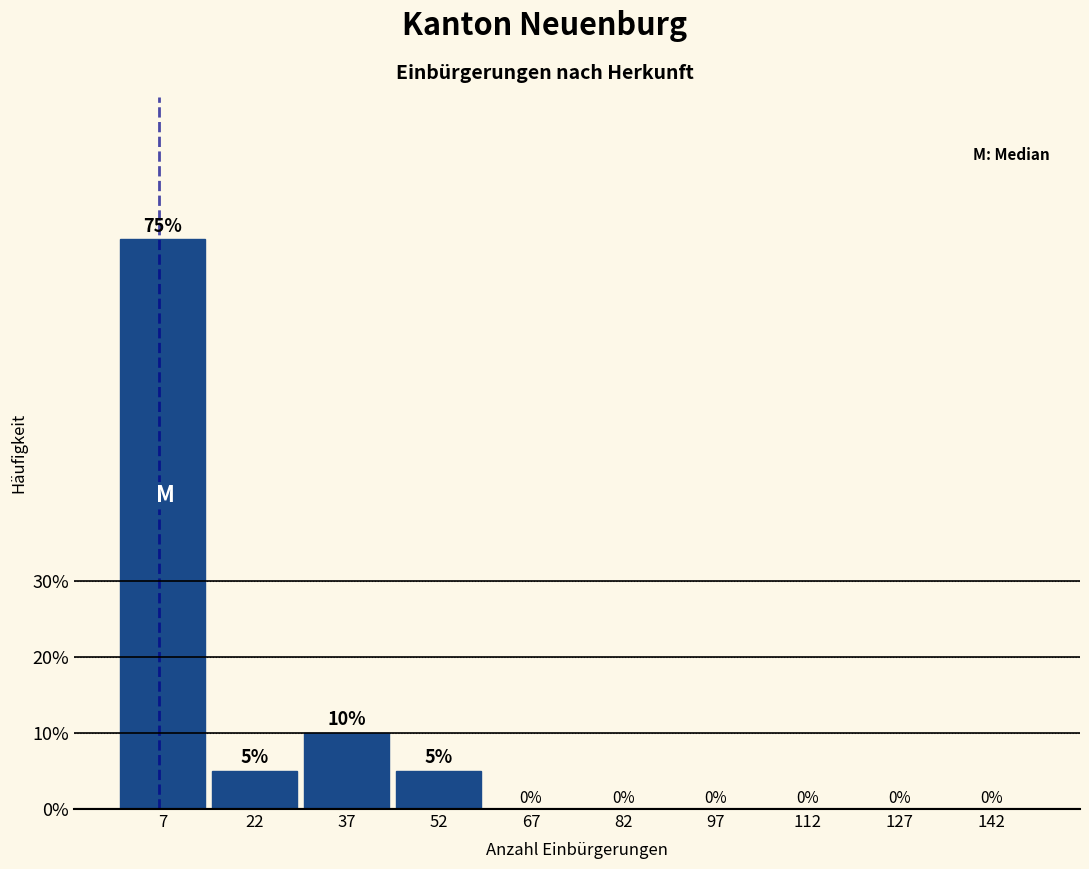

Reading left to right, list every bar in this chart as the range it spans on the x-axis followed by its height. The bar edges are not printed on the chart, so give them approximately, as read against the axis.

0 to 15: 75
15 to 30: 5
30 to 45: 10
45 to 60: 5
60 to 75: 0
75 to 90: 0
90 to 105: 0
105 to 120: 0
120 to 135: 0
135 to 150: 0